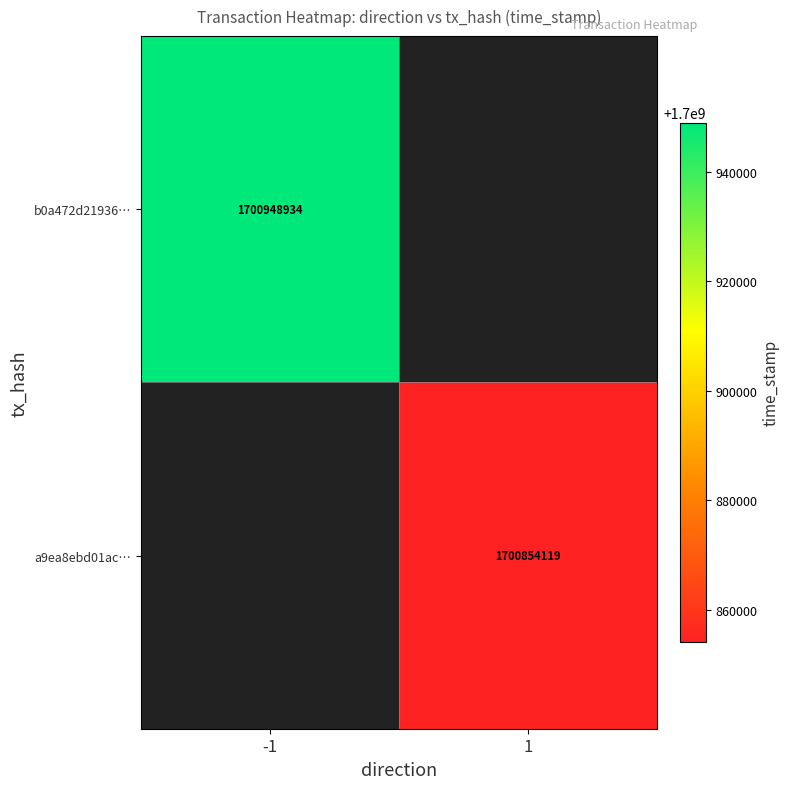

True or false: b0a472d21936… has a value of 2394711271 at -1.

False